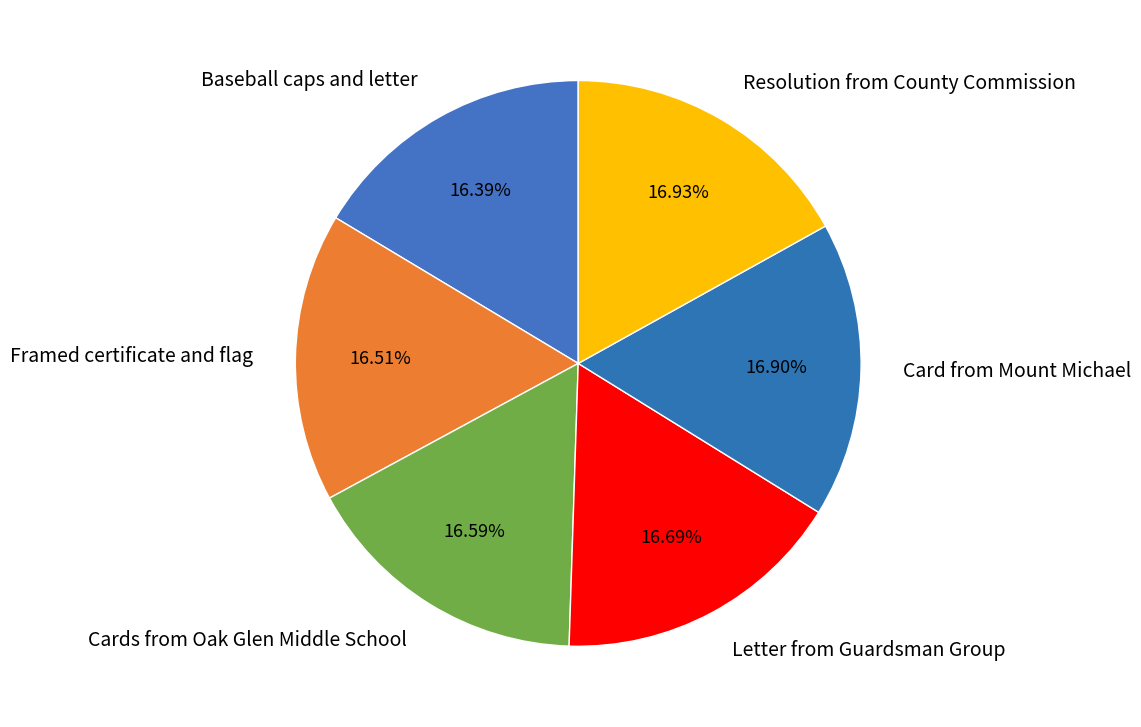

True or false: Baseball caps and letter accounts for 2% of the total.

False